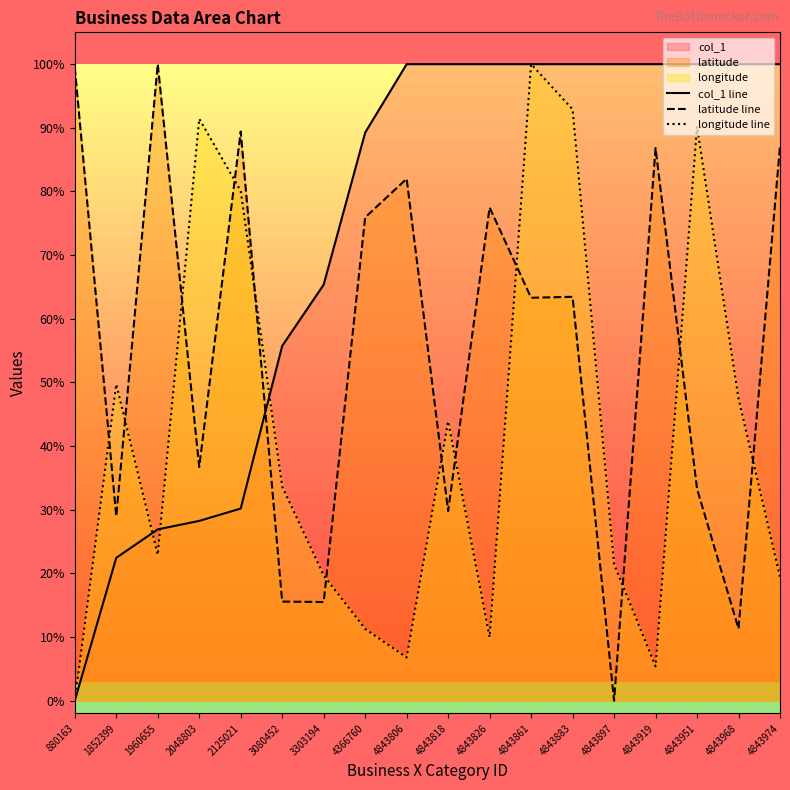

Which series has the largest total across all categories?

col_1 line